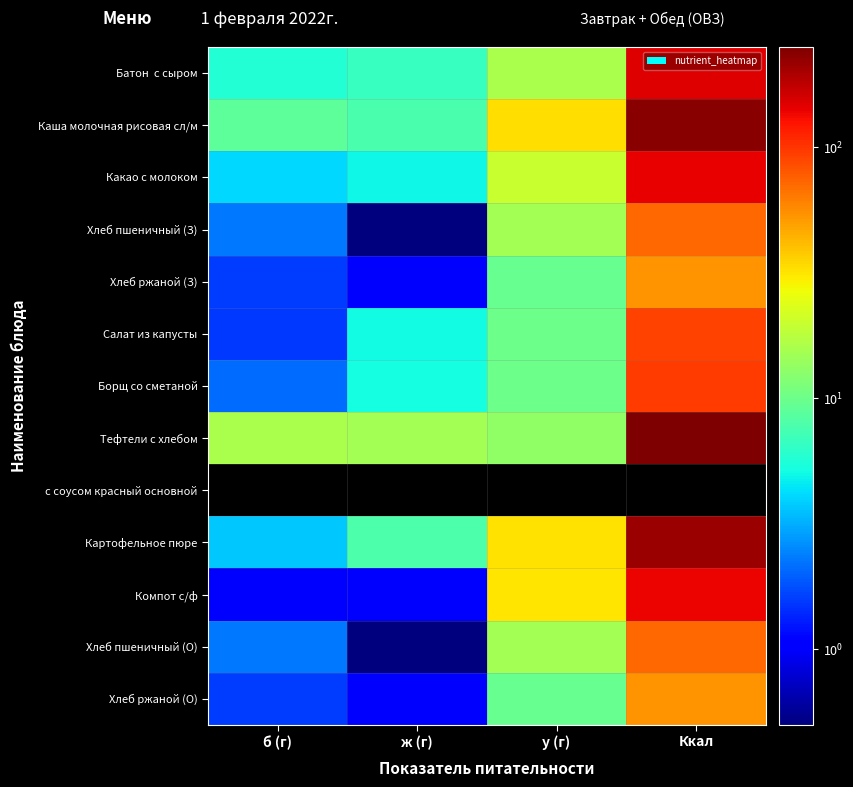

True or false: Какао с молоком has a value of 250.5 at Ккал.

False